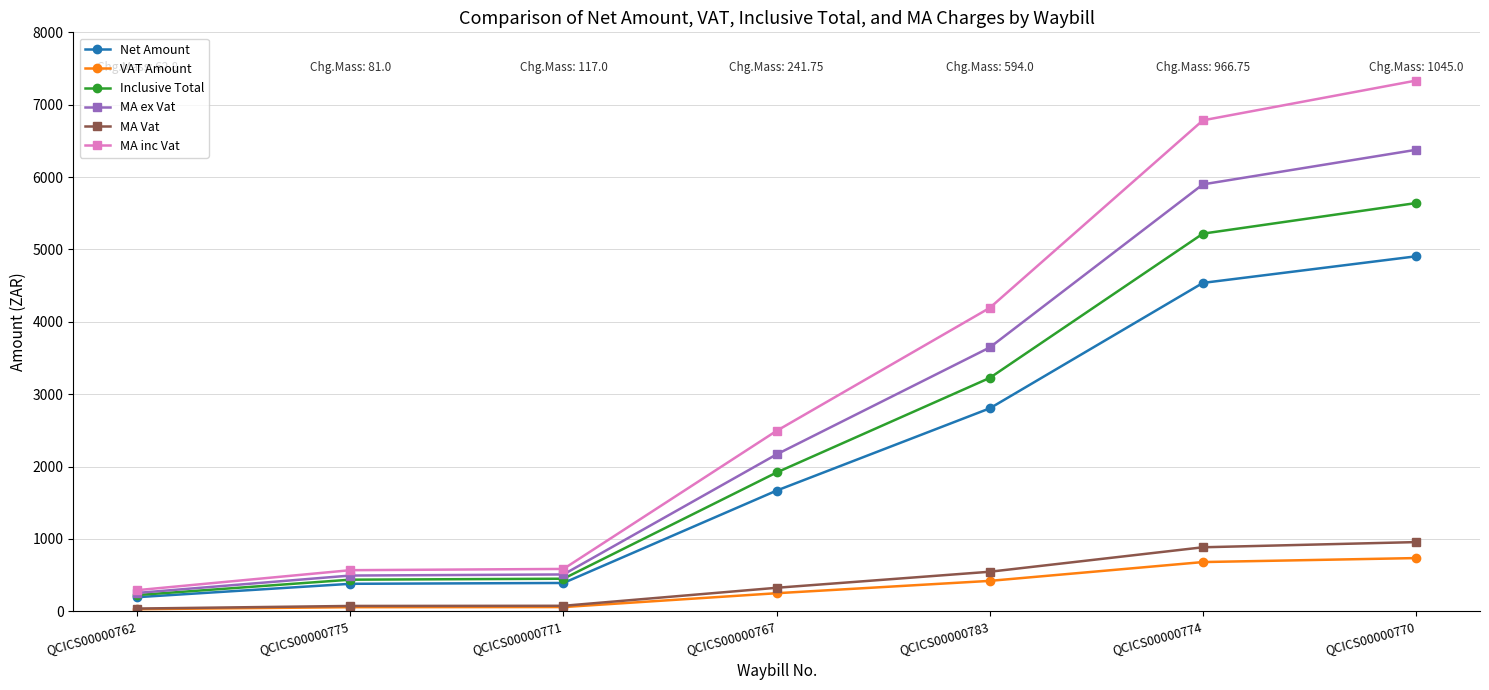

What is the total value across all series at QCICS00000774?

24005.4